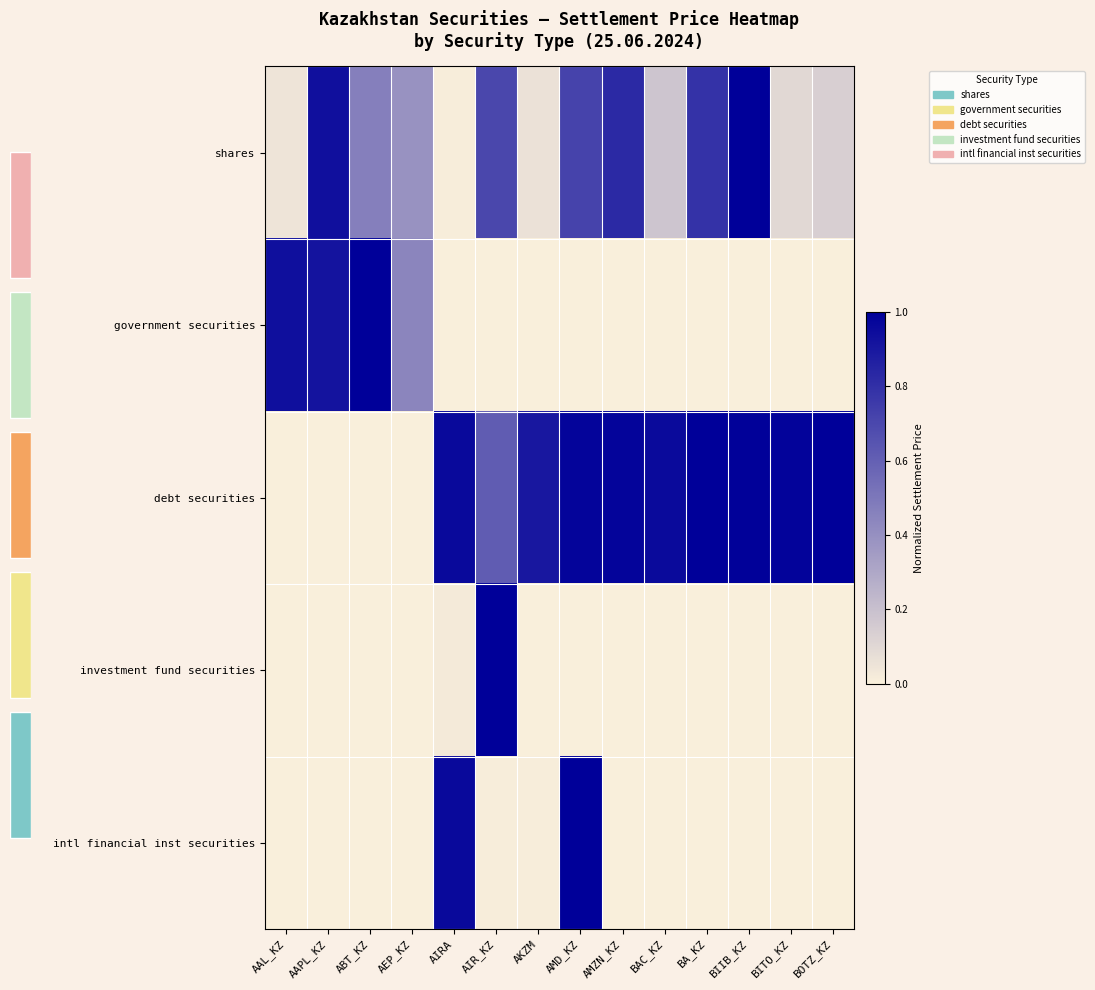

At which category is the sum across all series the highest?

AMD_KZ